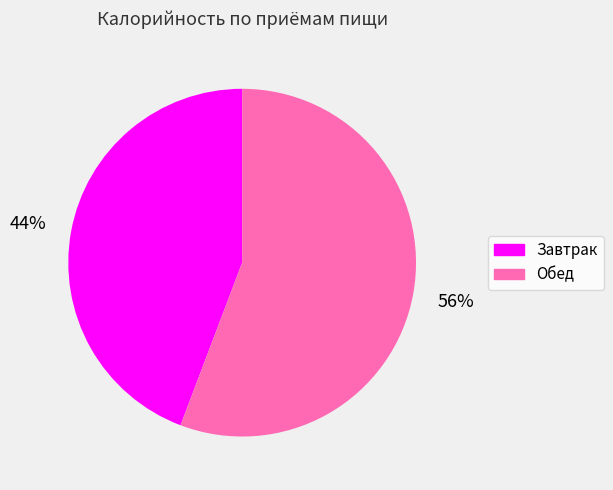

The Обед slice represents 44% of the pie. True or false?

False